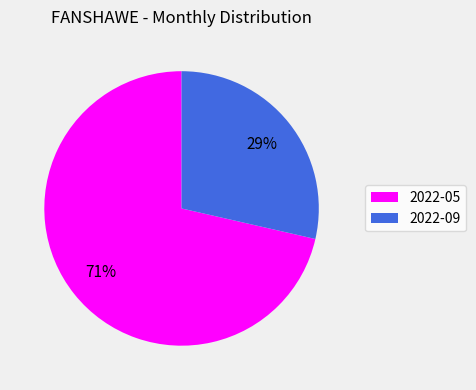

How many slices are in this pie chart?

2